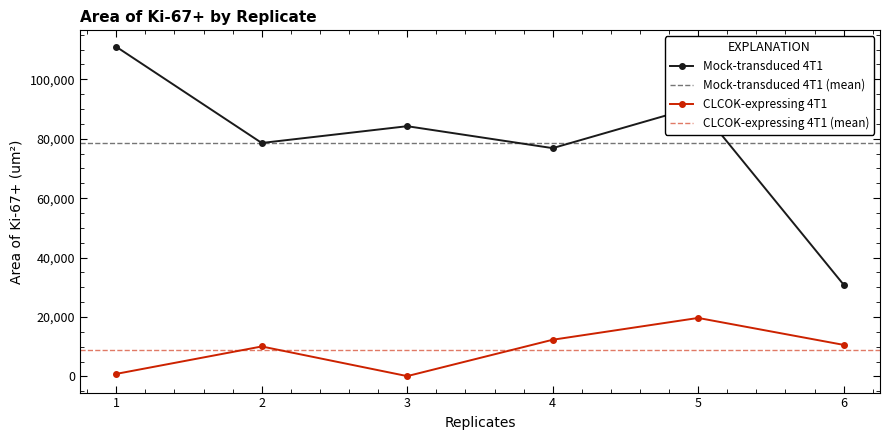

The CLCOK-expressing 4T1 series shows 2874 at 2. True or false?

False